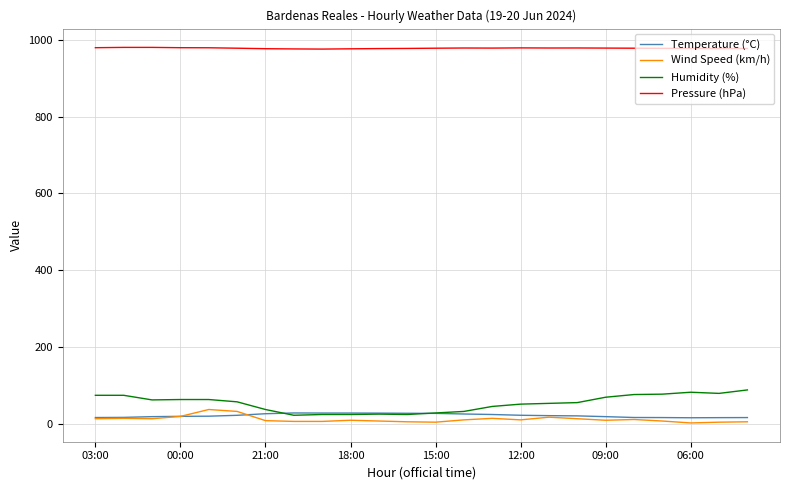

What is the minimum value for Humidity (%)?

22.0